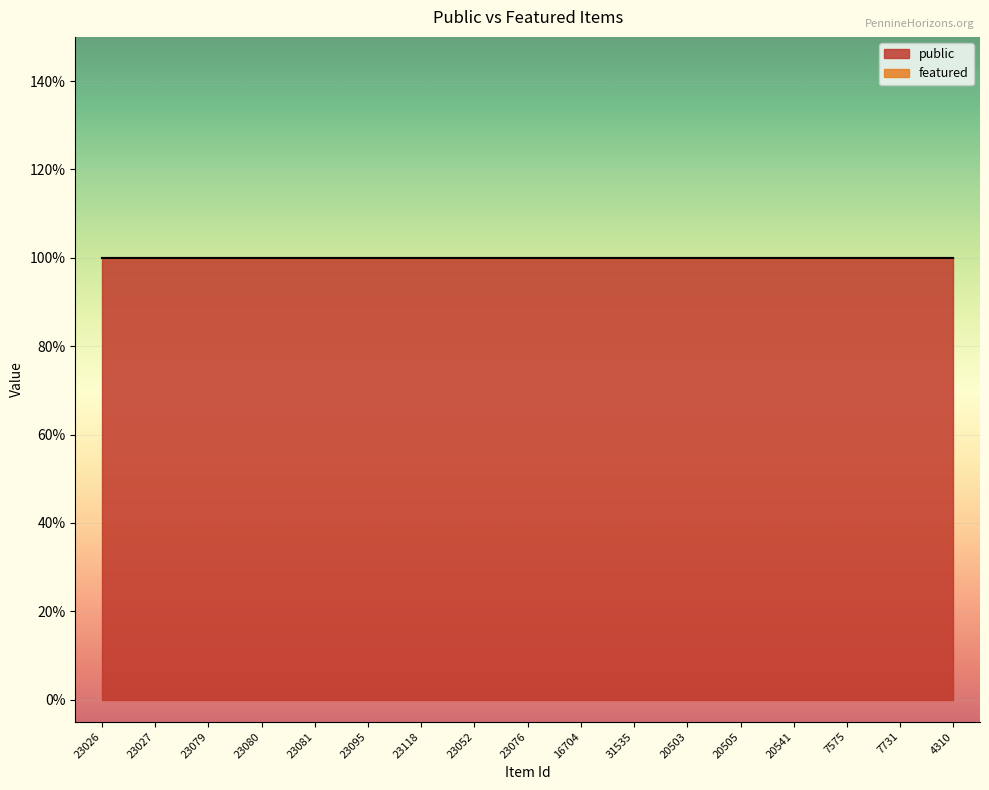

Does the chart display data point markers on the line(s)?

No